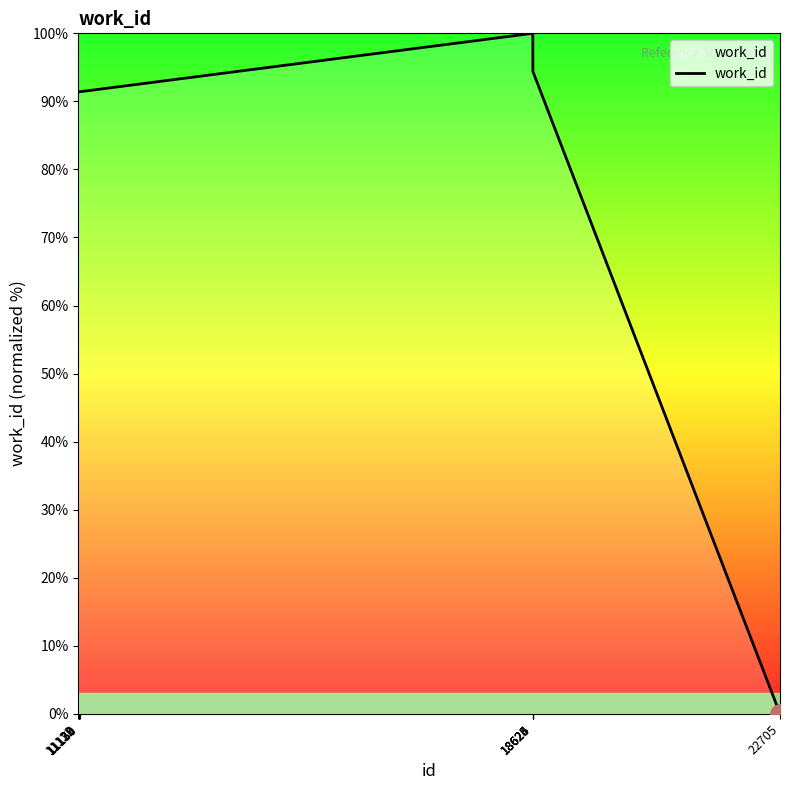

What is the greatest value displayed?

100.0